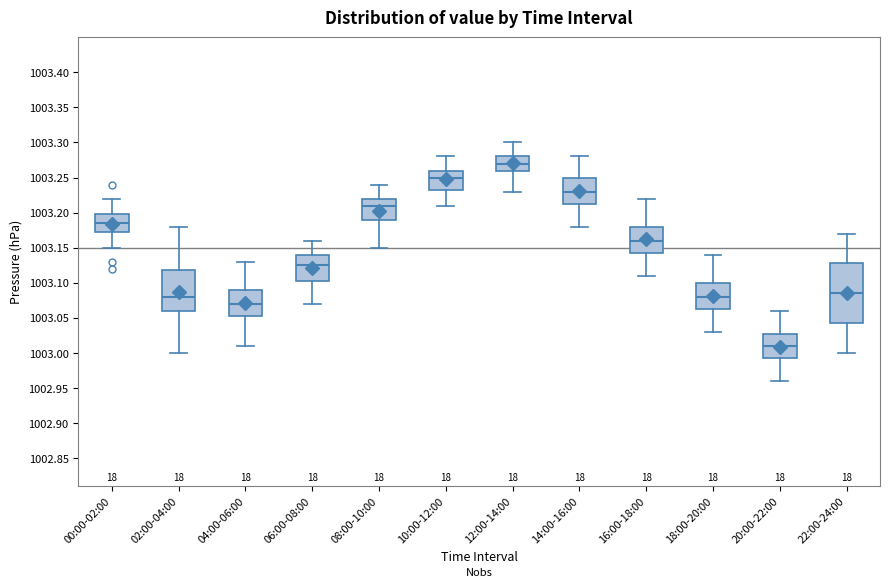

Comparing the boxes themselves (not the whiskers), which one is the tallest?

22:00-24:00